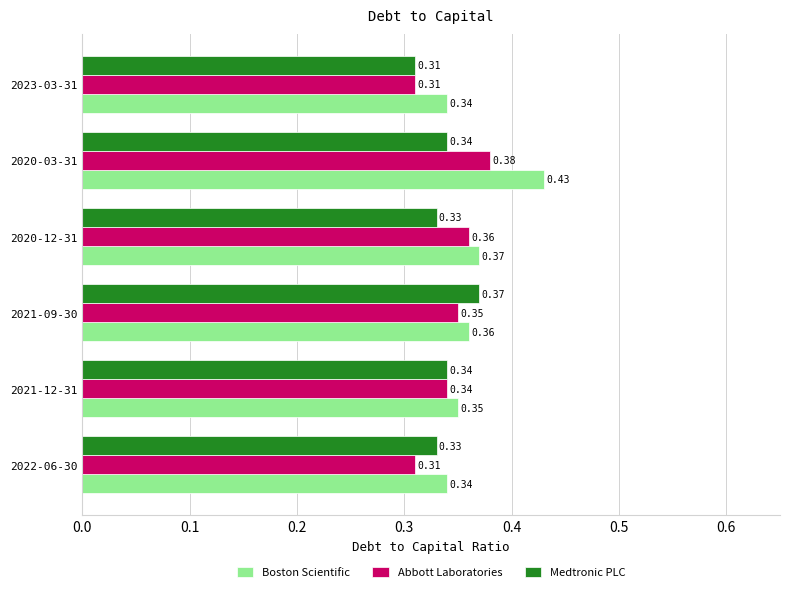

Which series has the largest total across all categories?

Boston Scientific